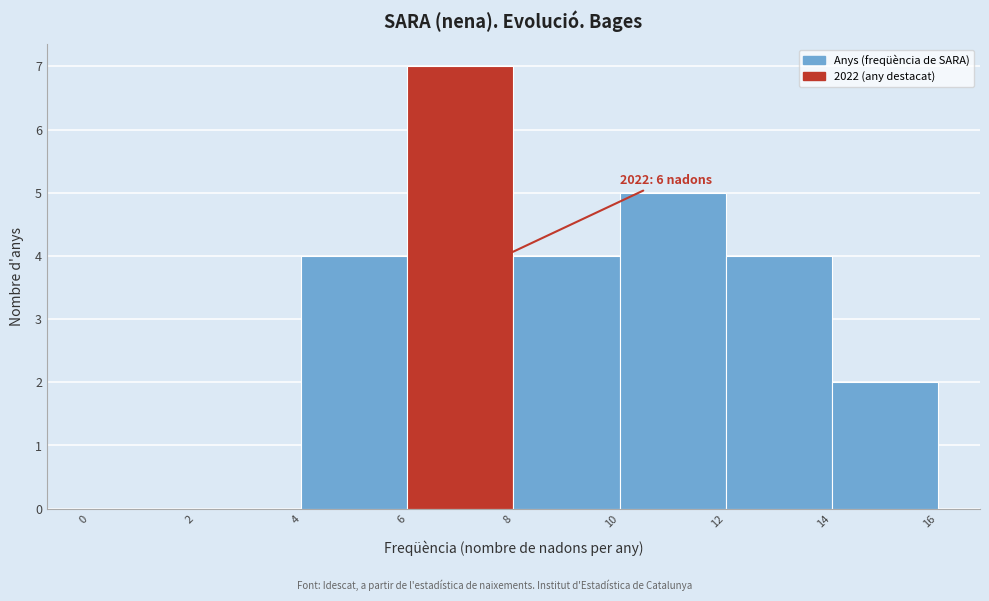

Over which range of the x-axis is the bar tallest?

6 to 8